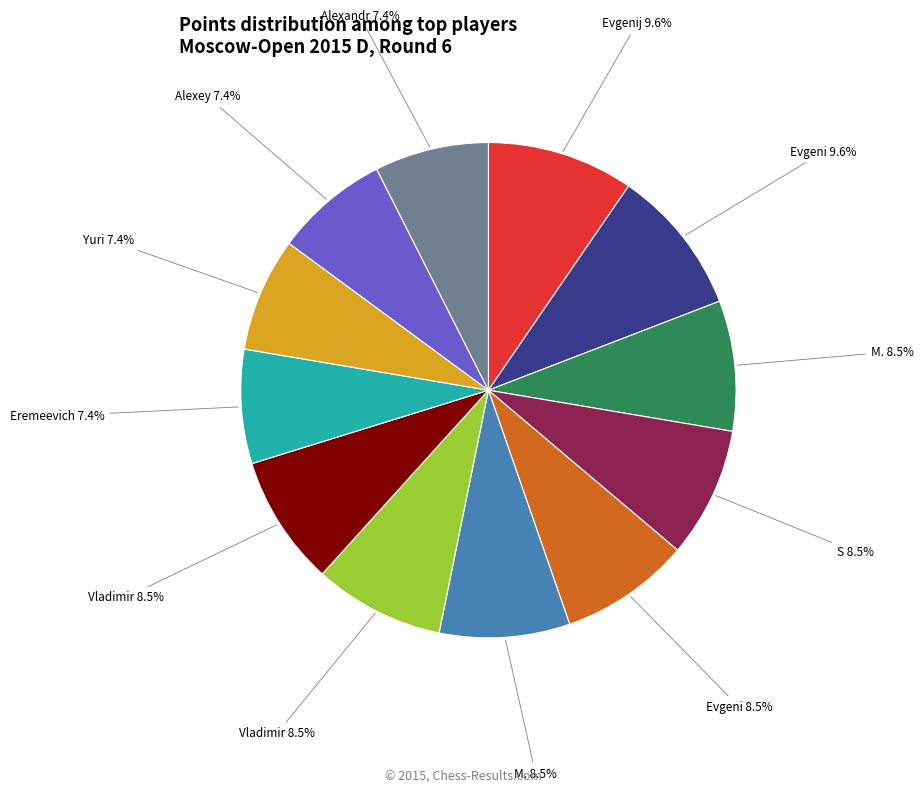

Does any single category account for the majority?

No